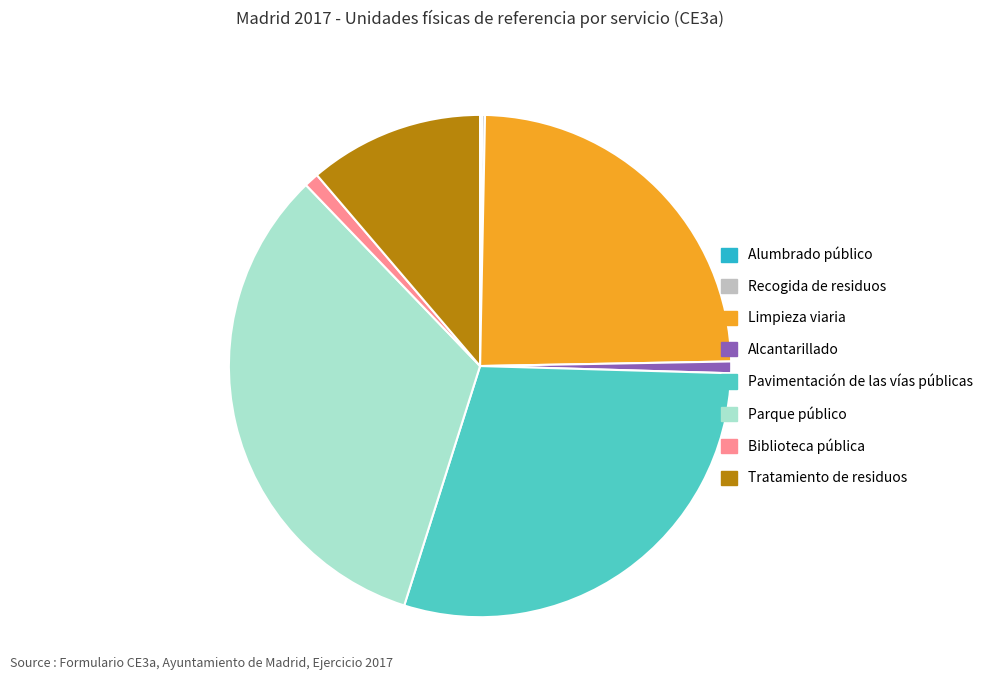

Approximately how many times larger is the value at Parque público compared to Alcantarillado?

43.9